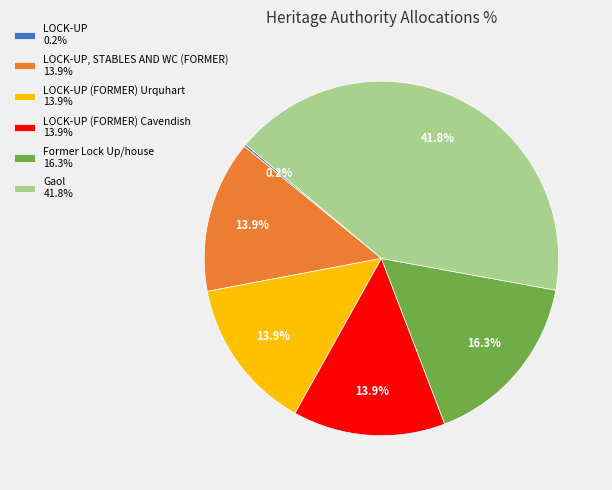

Which has a higher value, Gaol 41.8% or LOCK-UP, STABLES AND WC (FORMER) 13.9%?

Gaol 41.8%